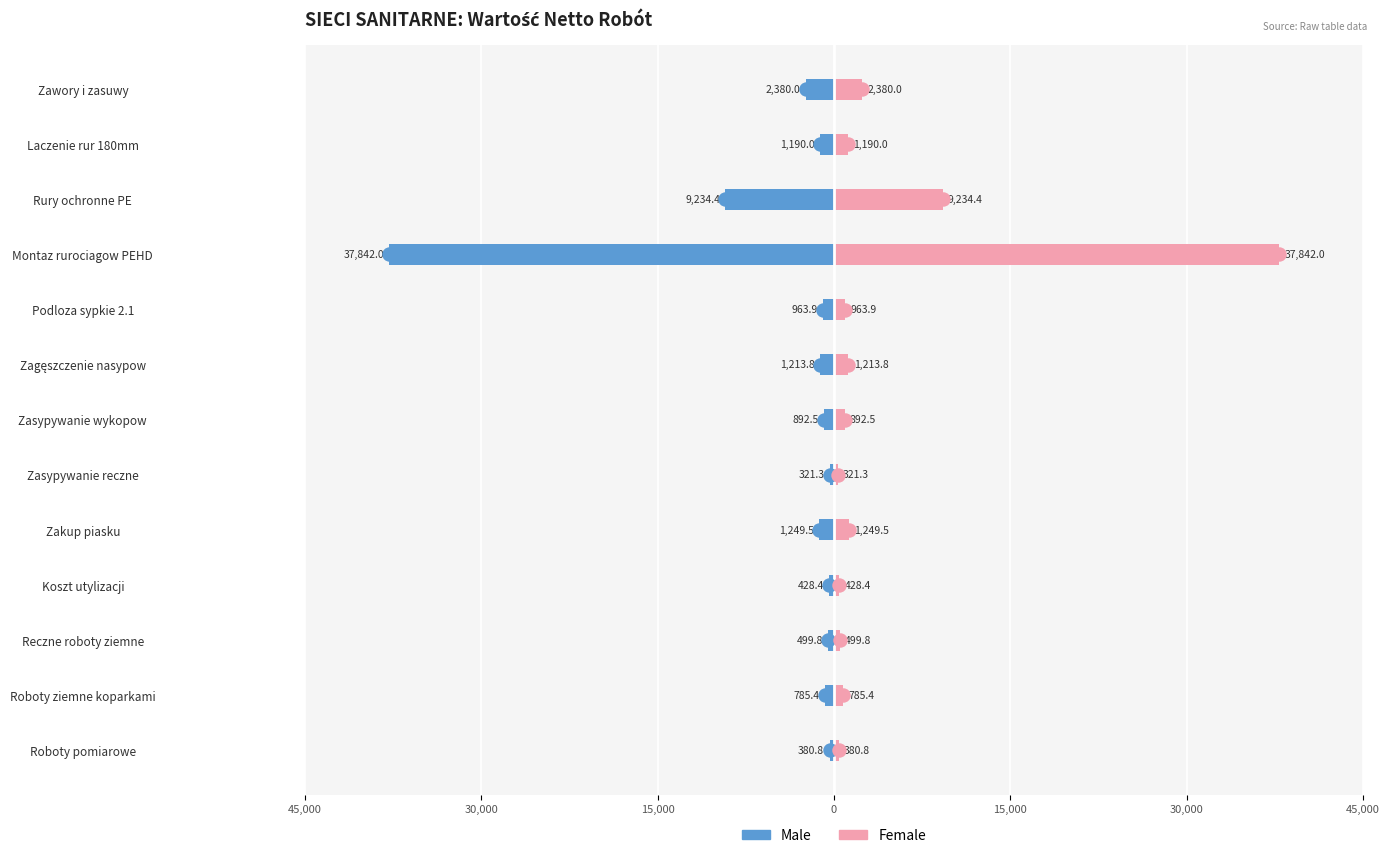

How many values in the Male series exceed -963?

6